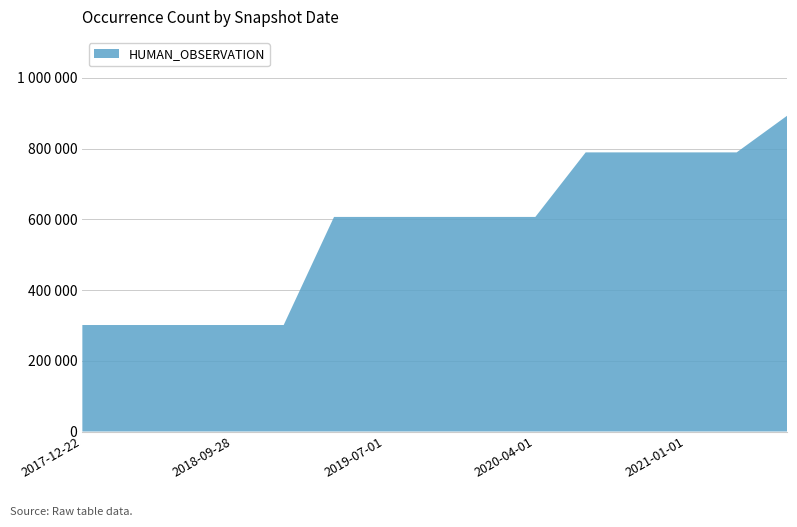

Reading left to right, what are all the values shown in this chart?

2017-12-22=301099	2018-04-09=301099	2018-07-11=301099	2018-09-28=301099	2019-01-01=301099	2019-04-06=606705	2019-07-01=606705	2019-10-09=606705	2020-01-01=606705	2020-04-01=606705	2020-07-01=789209	2020-10-01=789209	2021-01-01=789209	2021-04-01=789209	2021-07-01=892599